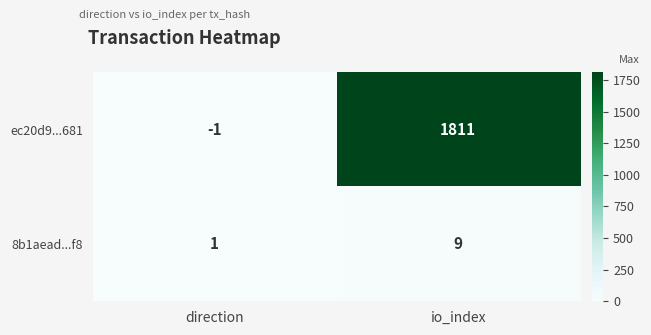

What is the difference between the 8b1aead...f8 values at direction and io_index?

8